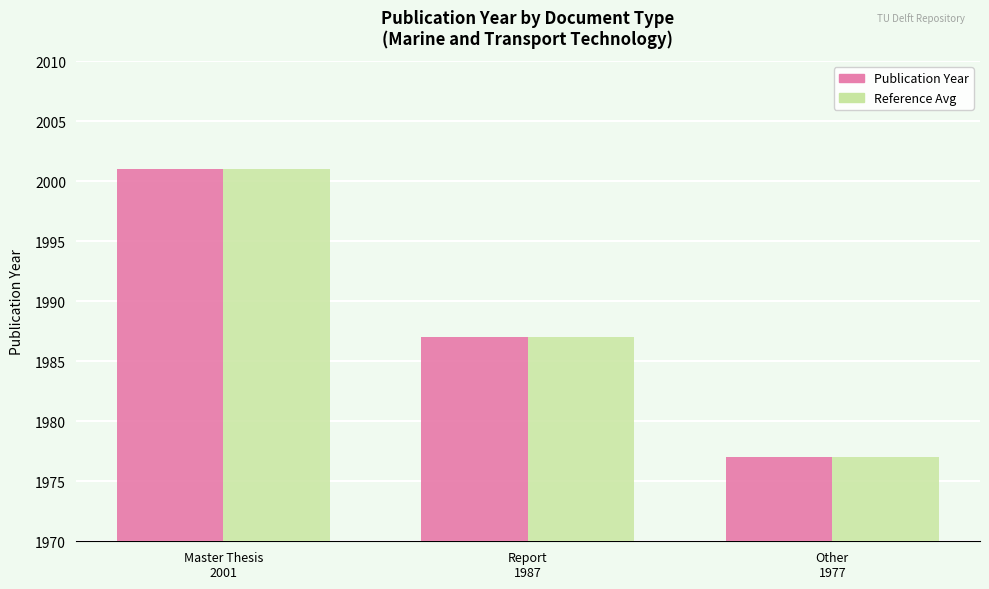

What is the maximum value shown in the chart?

2001